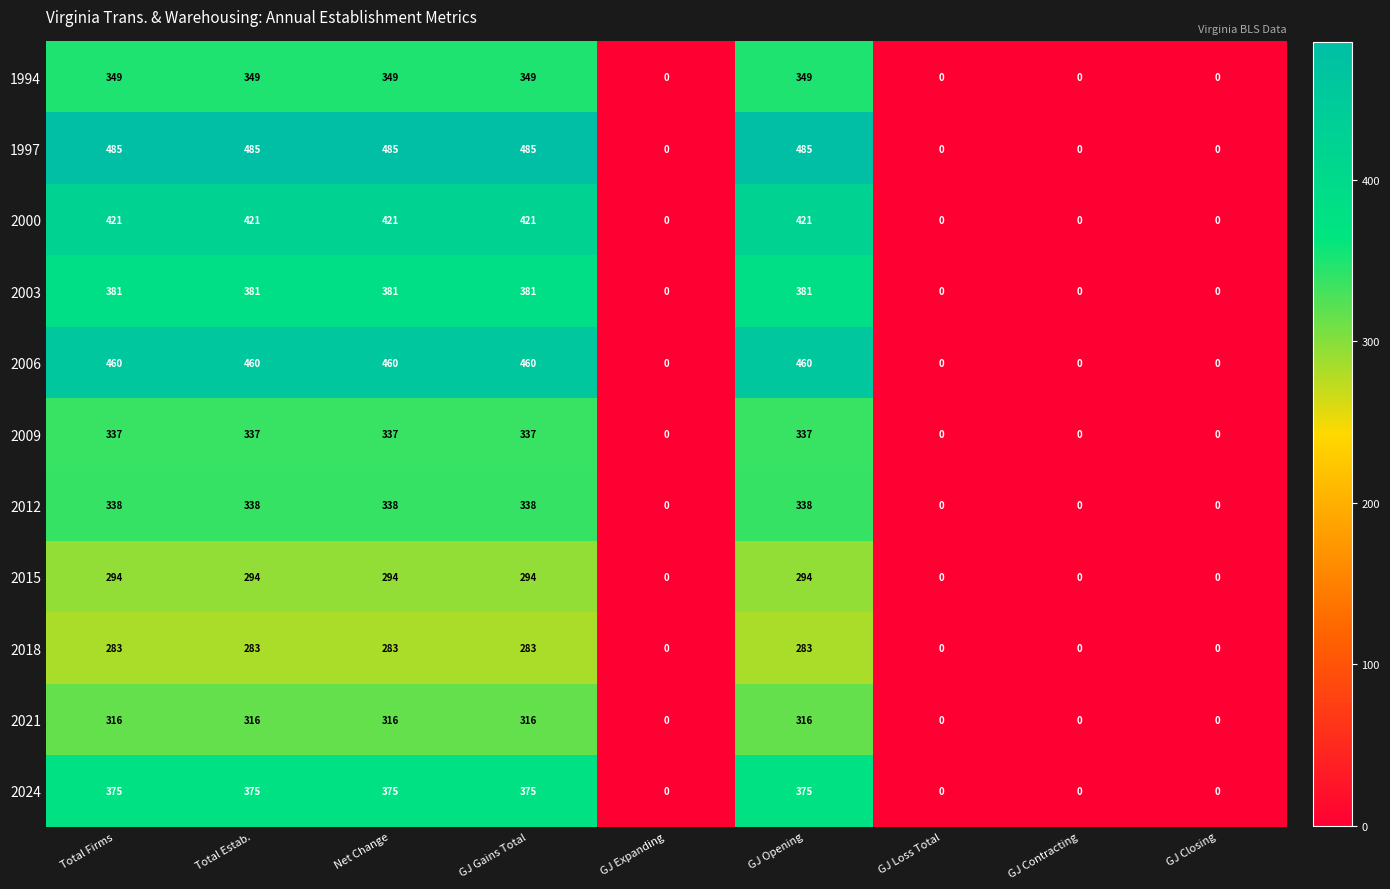

What is the highest value of the 2000 series?

421